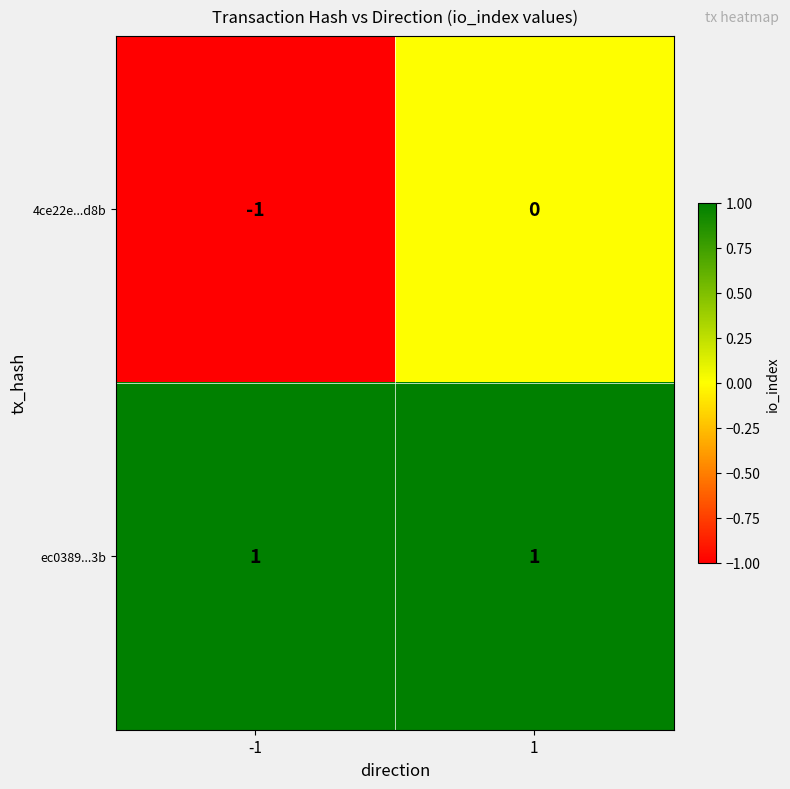

How many series are shown in this chart?

2